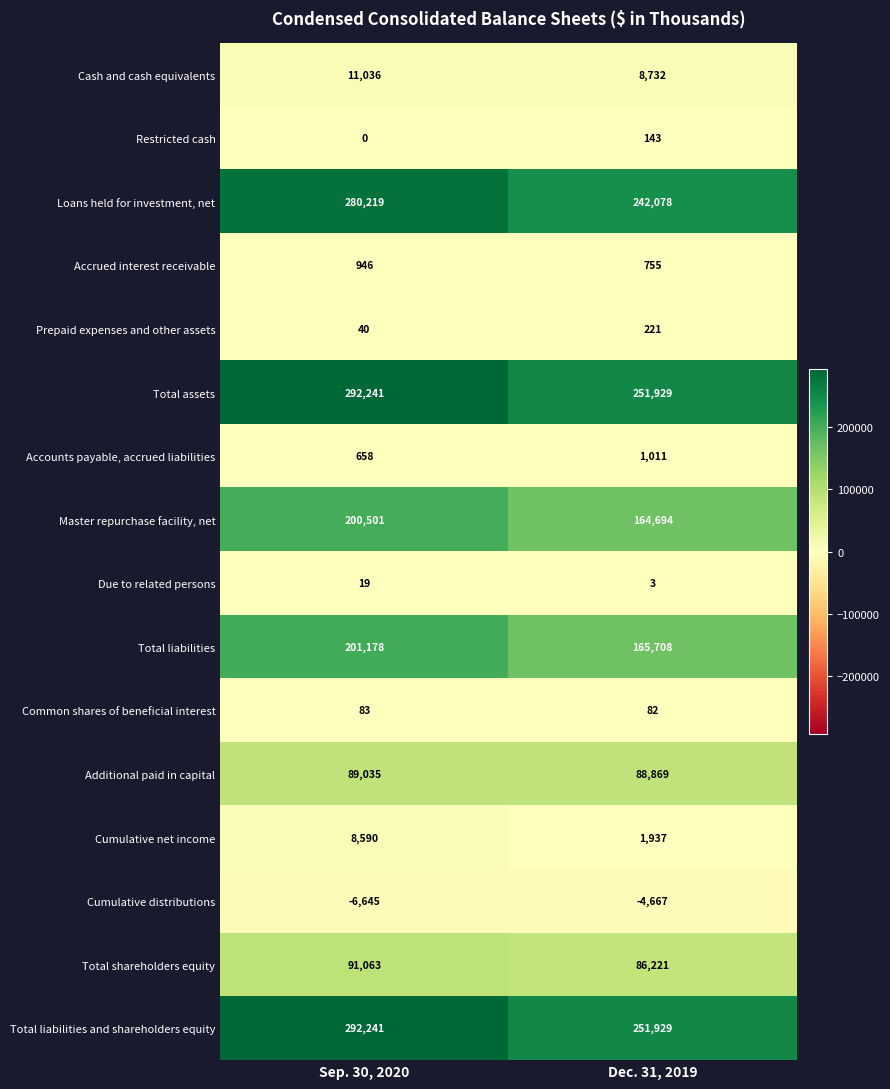

What value does the Additional paid in capital series have at Sep. 30, 2020, to the nearest 10?

89040